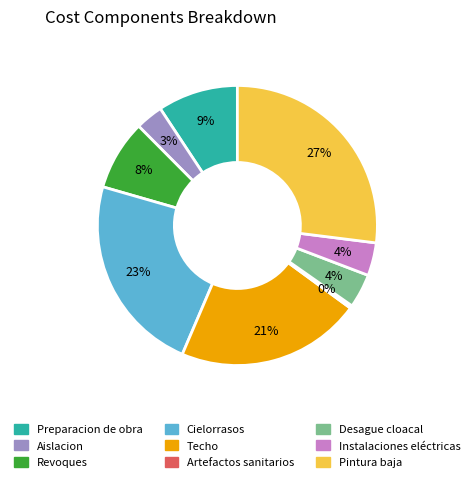

Which category has the smallest portion of the pie?

Artefactos sanitarios